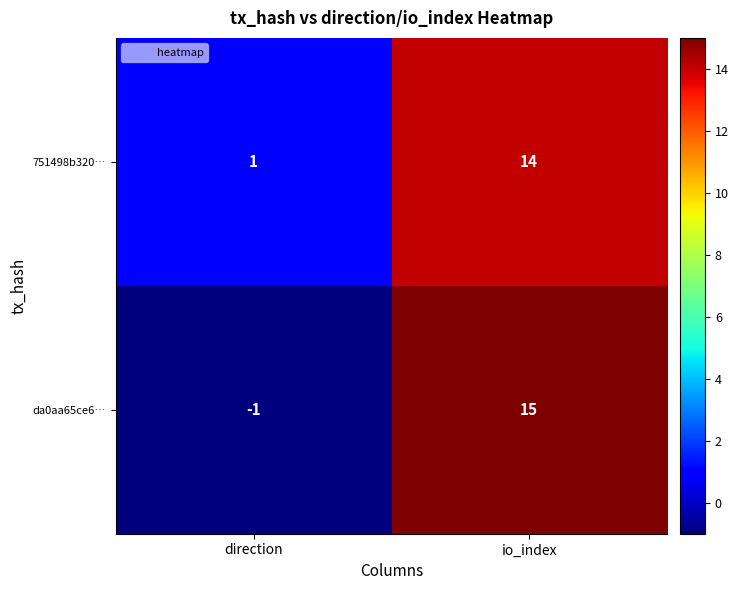

Between direction and io_index, which series saw the biggest shift?

da0aa65ce6…